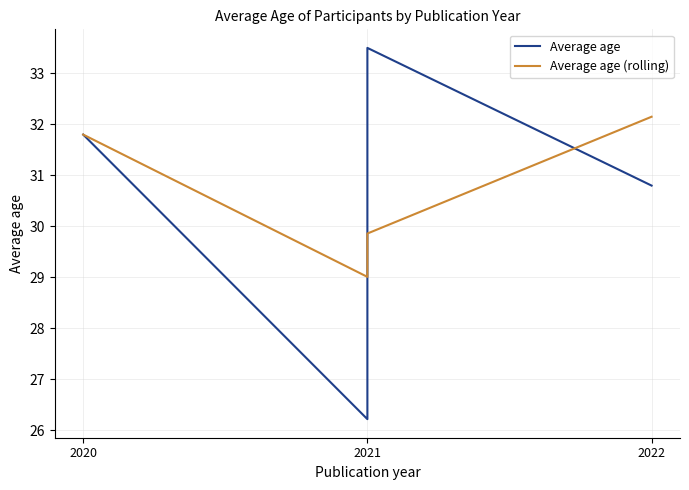

What is the sum of all Average age values?

122.3